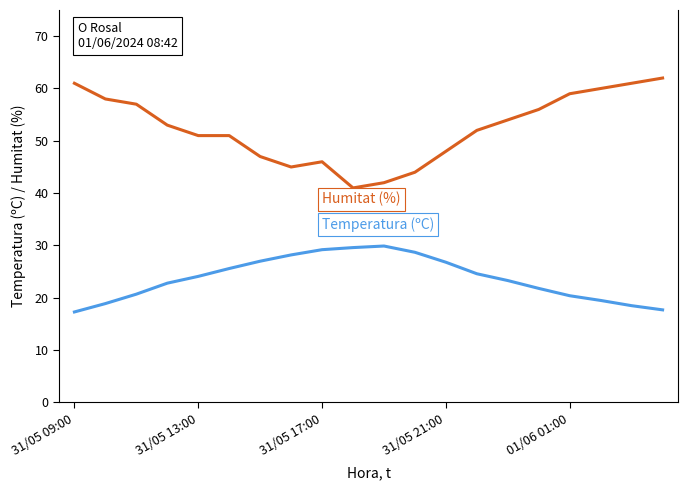

What is the minimum value shown in the chart?

17.3